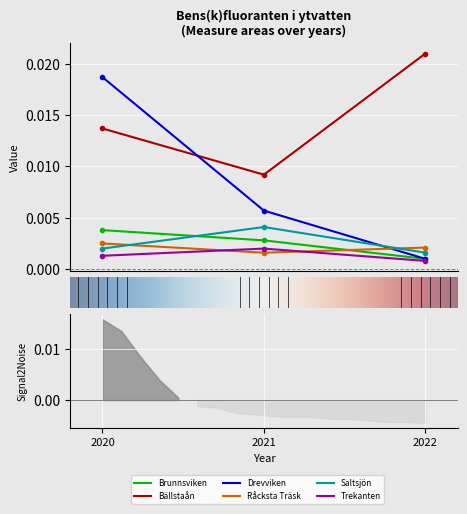

Where is Råcksta Träsk nearest to the value 0?

2021